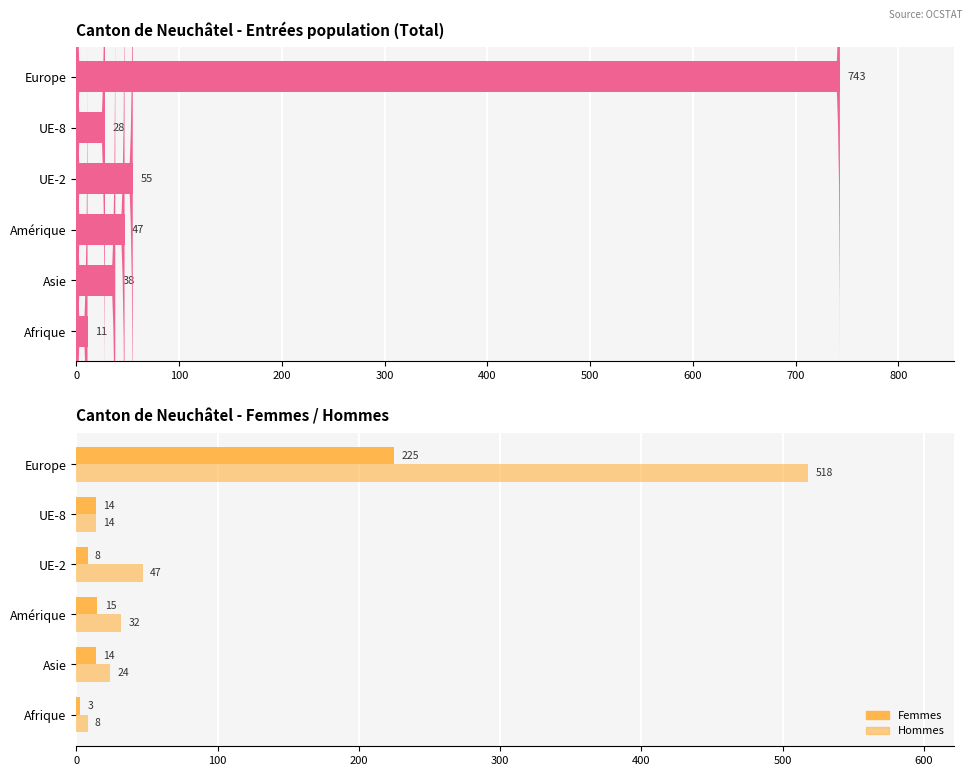

What is the maximum value for Femmes?

225